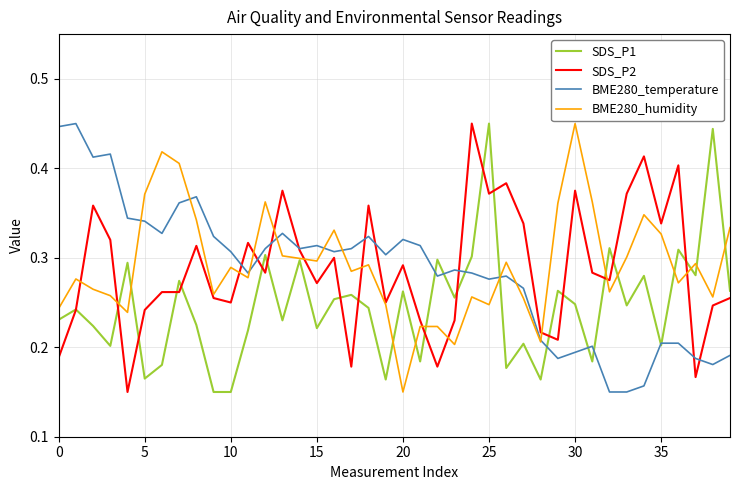

What is the label of the 22nd point from the right?

18